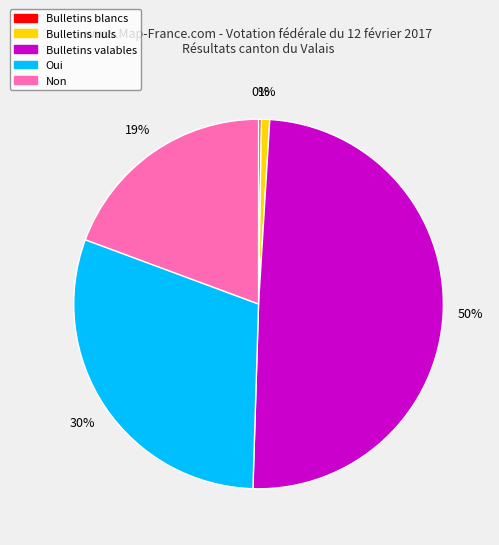

What percentage is the Bulletins valables slice, to the nearest percent?

50%